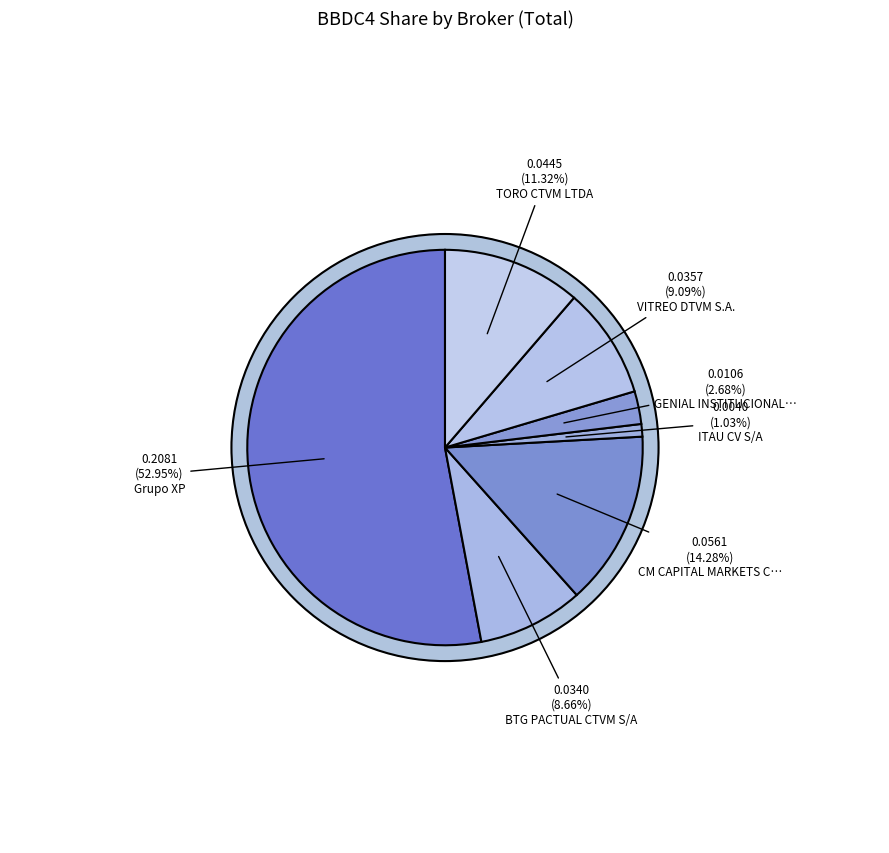

How many slices are in this pie chart?

7